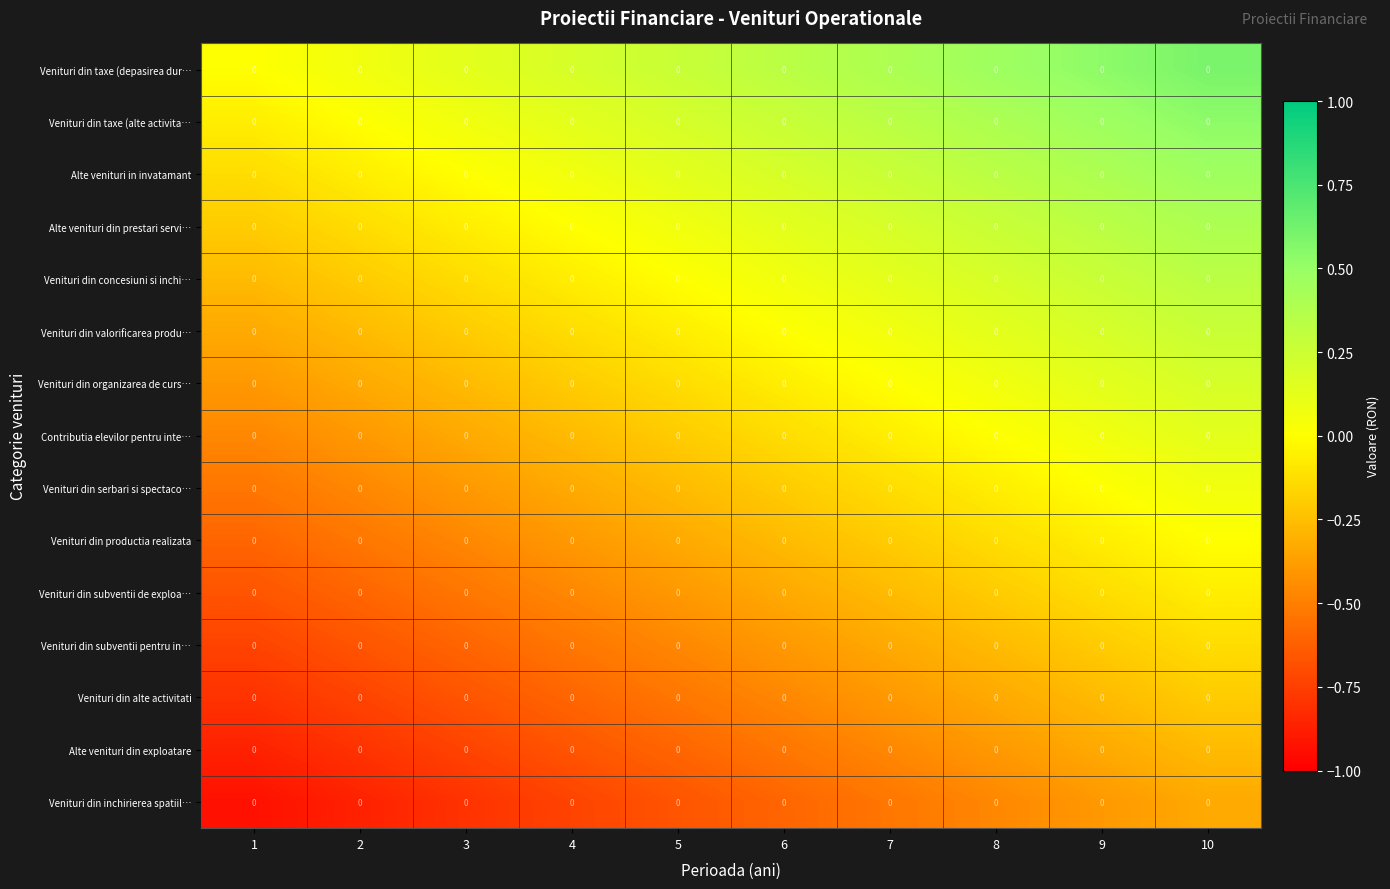

What is the approximate value of Alte venituri in invatamant at 5?

0.1